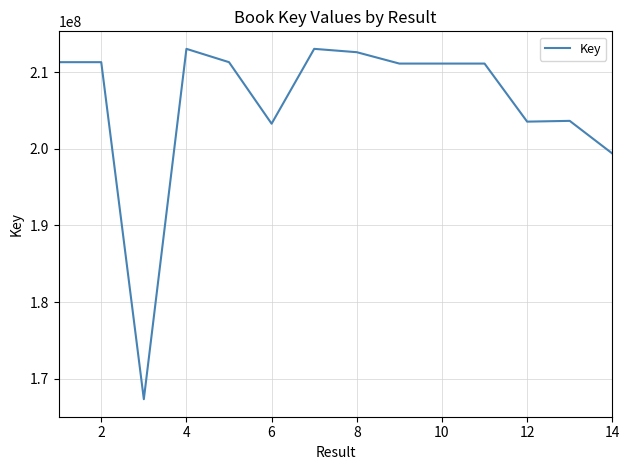

What is the greatest value displayed?

213065371